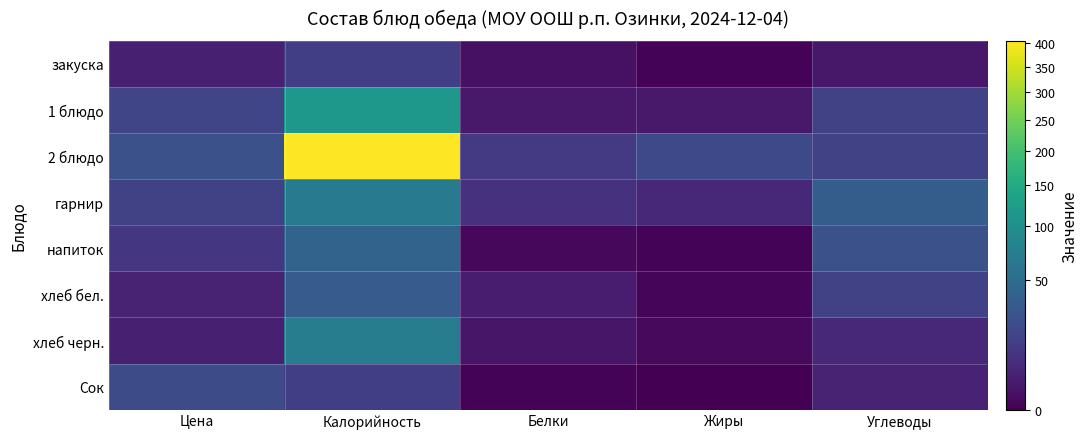

Rank the series by their maximum value, from lowest to highest.

закуска, Сок, хлеб бел., напиток, гарнир, хлеб черн., 1 блюдо, 2 блюдо